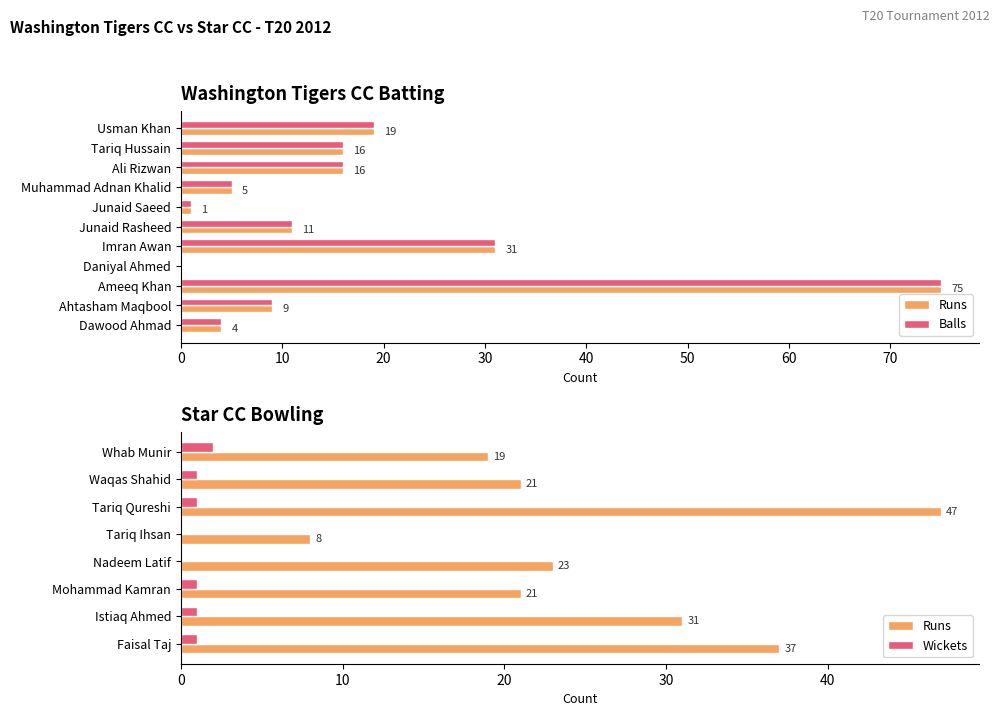

True or false: Runs has a value of 27 at Tariq Hussain.

False